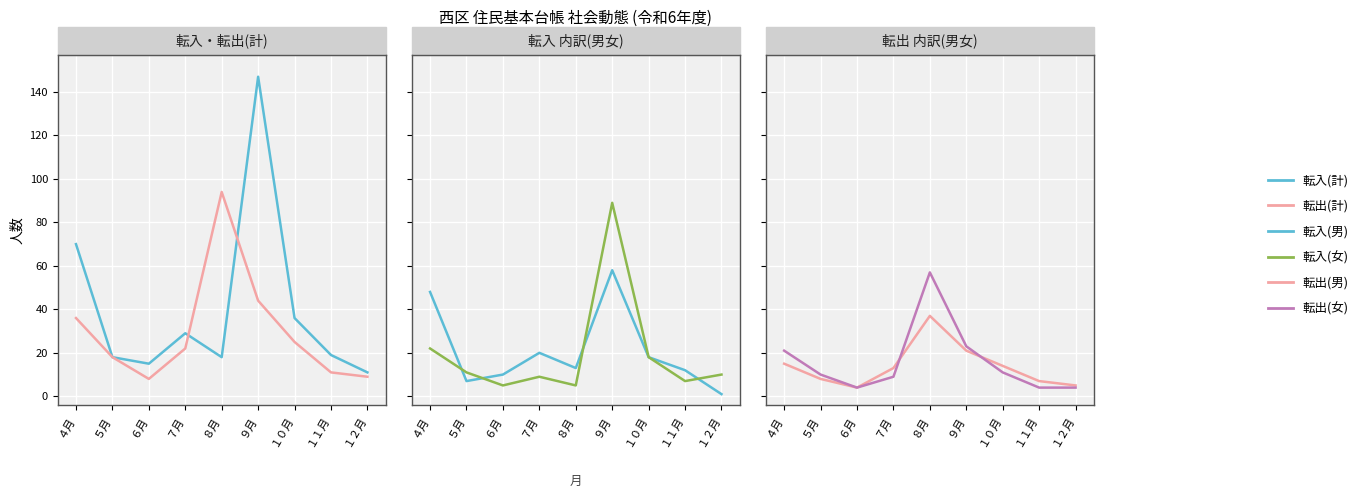

What is the smallest value displayed?

1